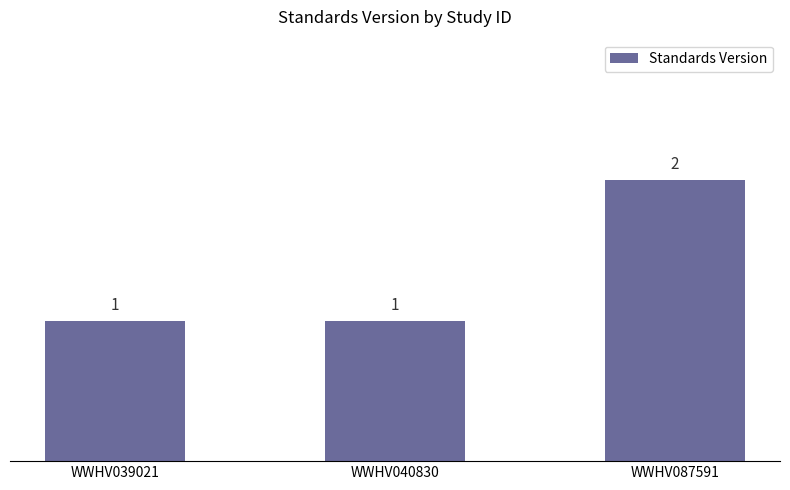

What is the ratio of the value at WWHV040830 to the value at WWHV039021?

1.0